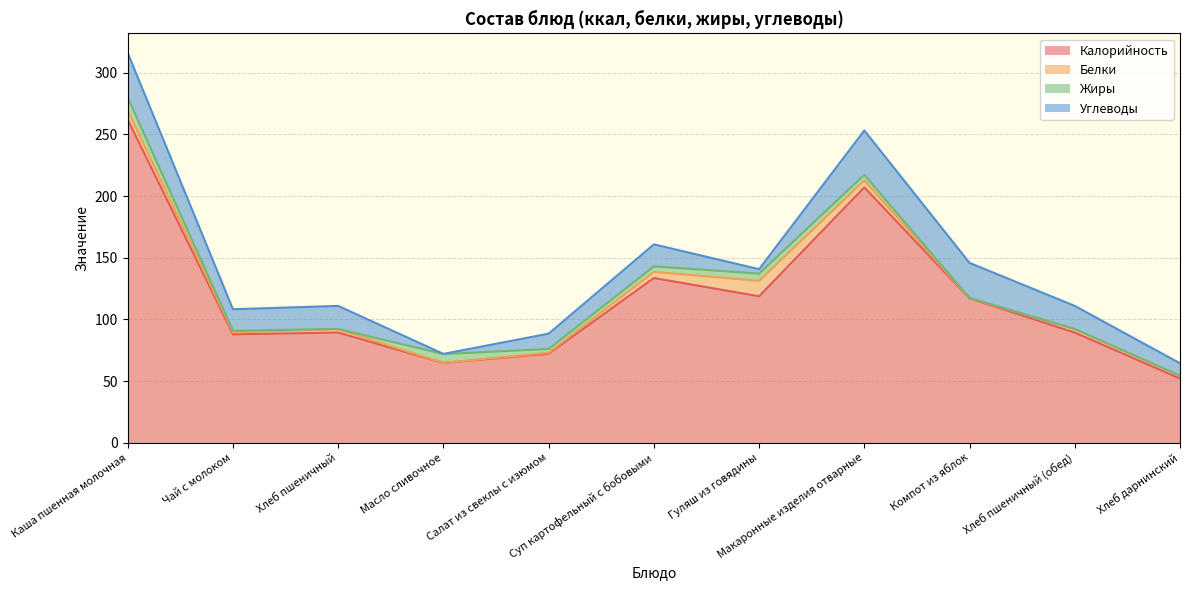

Reading right to left, what are all the values shown in this chart?

Калорийность: 52.1	89.4	117.1	207.1	118.8	133.6	72.2	64.7	89.4	87.9	262.0
Белки: 2.0	2.6	0.2	5.7	12.5	5.0	0.8	0.1	2.6	1.6	7.2
Жиры: 0.4	0.3	0.2	4.5	5.8	4.5	3.0	7.1	0.3	1.2	10.5
Углеводы: 10.0	18.7	28.4	36.0	3.6	17.8	12.4	0.1	18.7	17.4	36.2